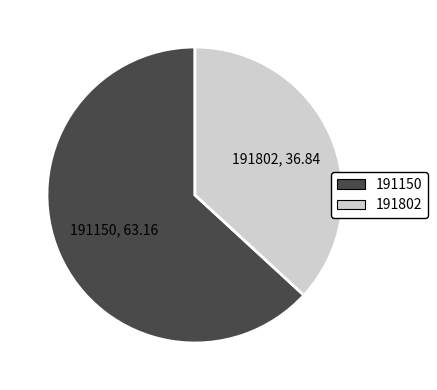

The 191150 slice represents 63% of the pie. True or false?

True